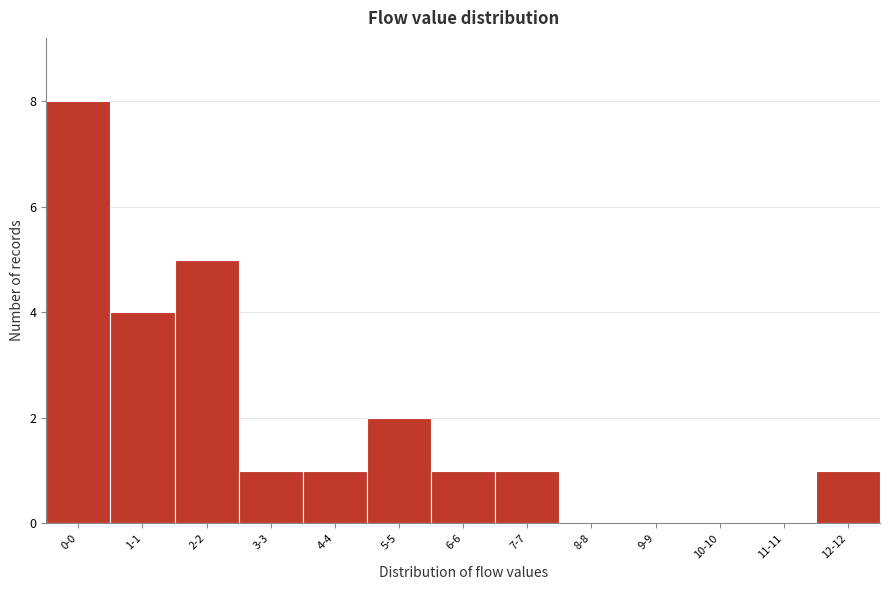

Reading left to right, extract all data points from this chart.

0-0=8	1-1=4	2-2=5	3-3=1	4-4=1	5-5=2	6-6=1	7-7=1	8-8=0	9-9=0	10-10=0	11-11=0	12-12=1